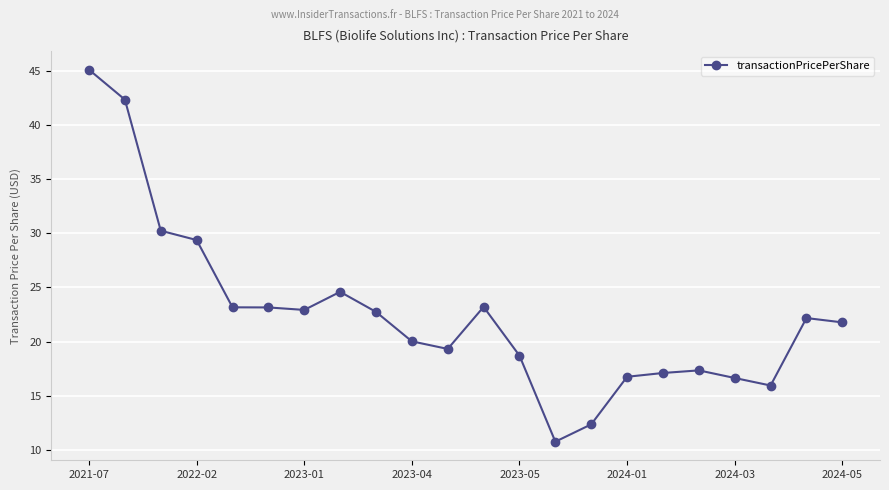

What is the minimum value shown in the chart?

10.8